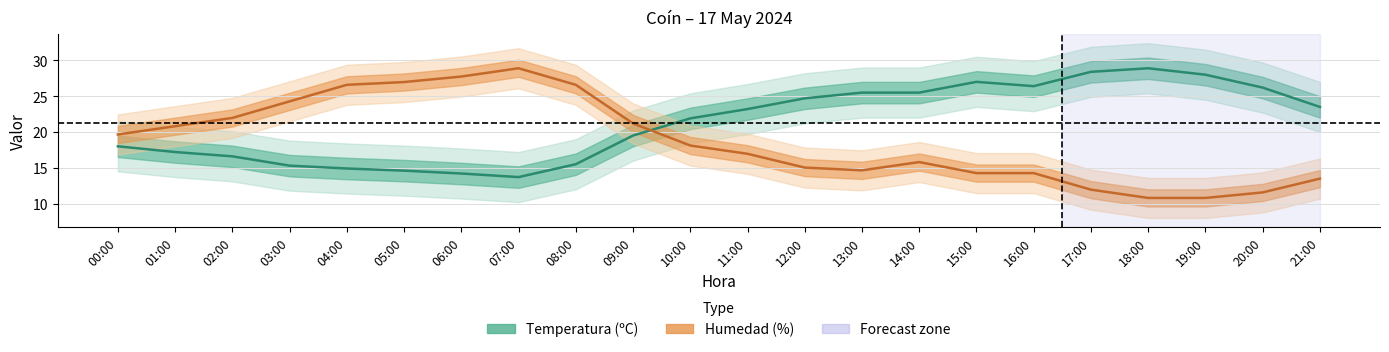

At which category does the chart reach its minimum across all series?

18:00